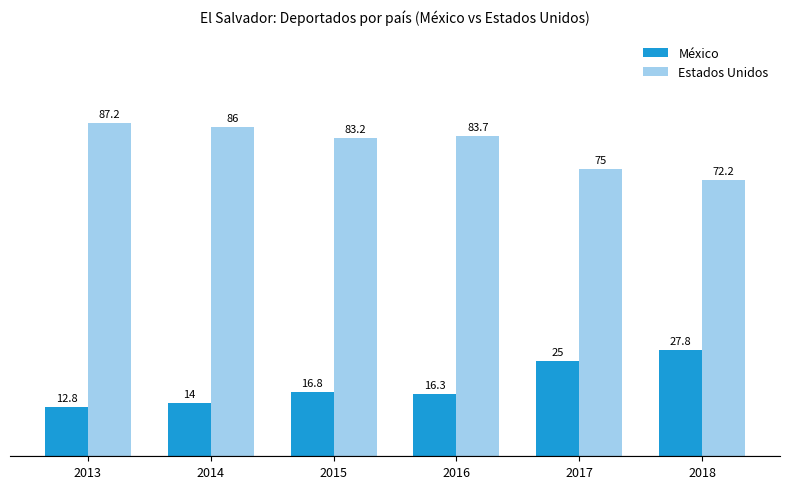

Which category has the lowest value across all series?

2013